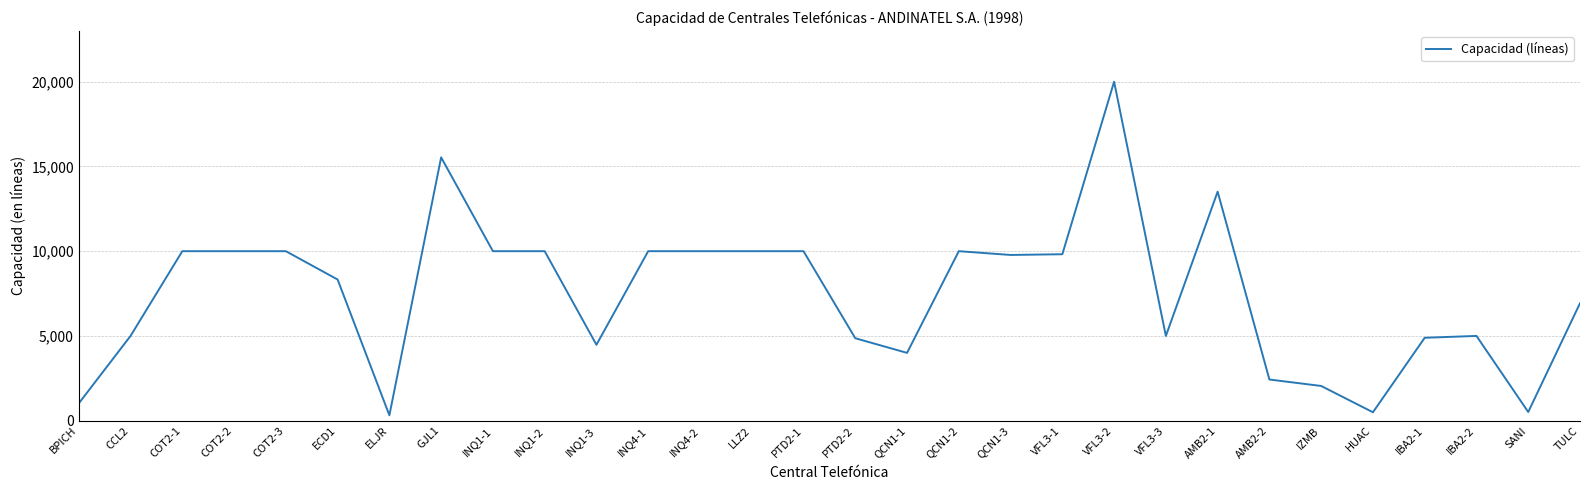

True or false: there are more than 0 points higher than both neighbors.

True